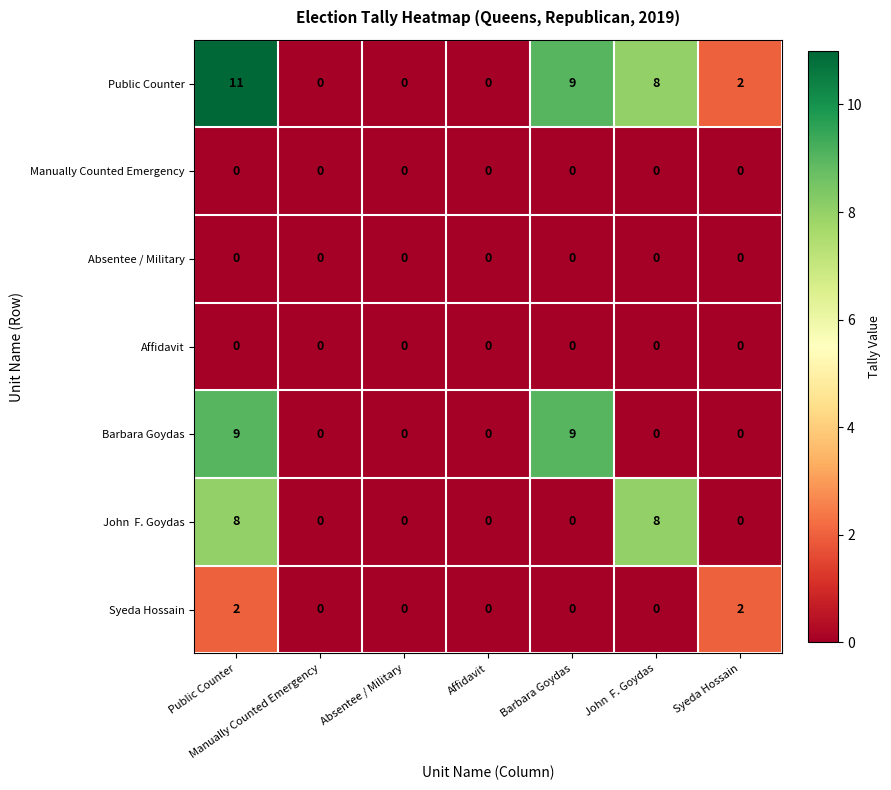

At which category does the chart reach its peak across all series?

Public Counter